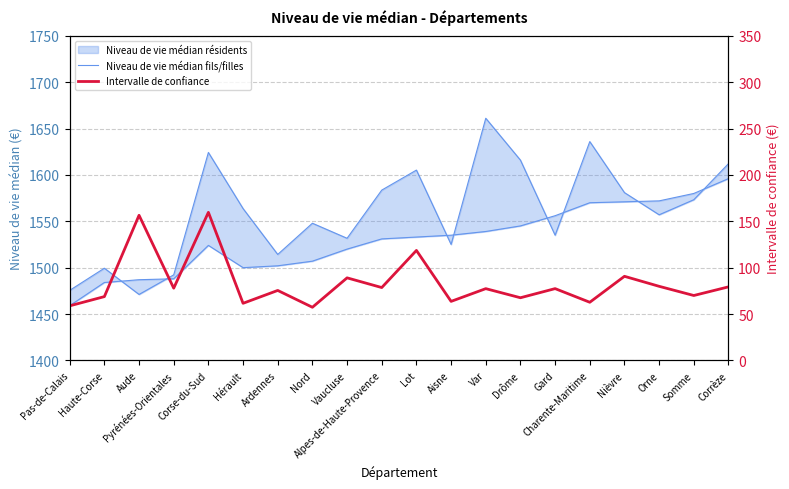

Is it true that Intervalle de confiance equals 67.6 at Drôme?

True